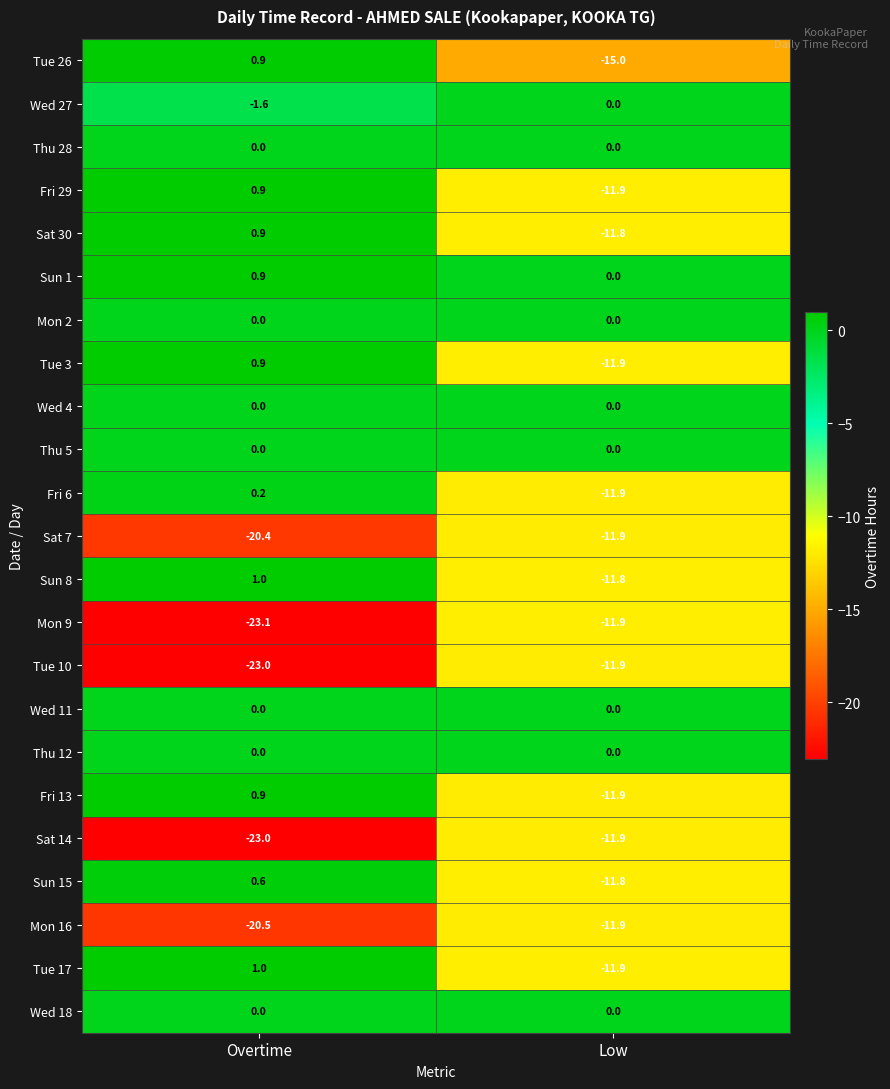

What is the sum of the Sun 15 values at Overtime and Low?

-11.2